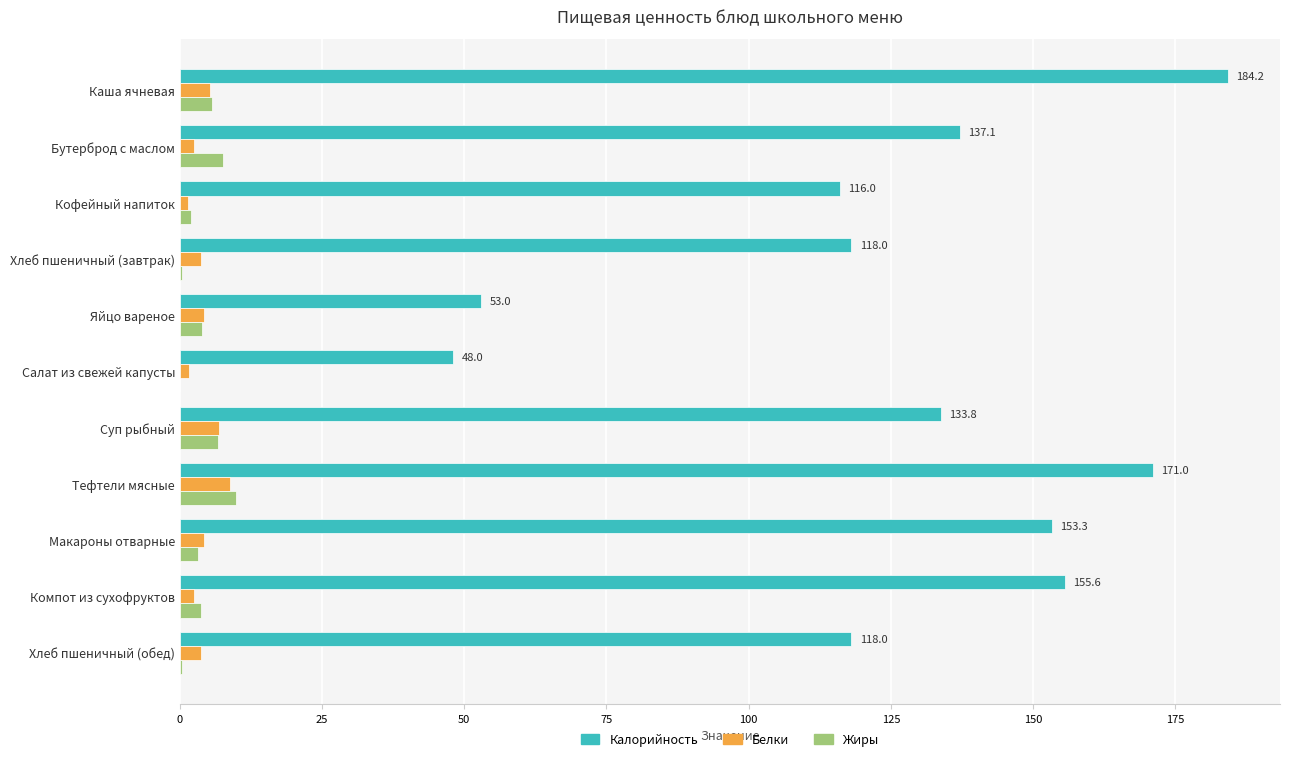

Which series has the largest total across all categories?

Калорийность